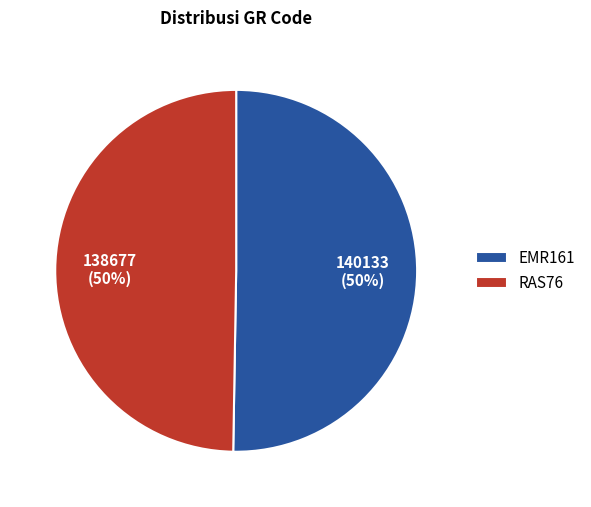

To the nearest percent, what is the combined percentage of EMR161 and RAS76?

100%